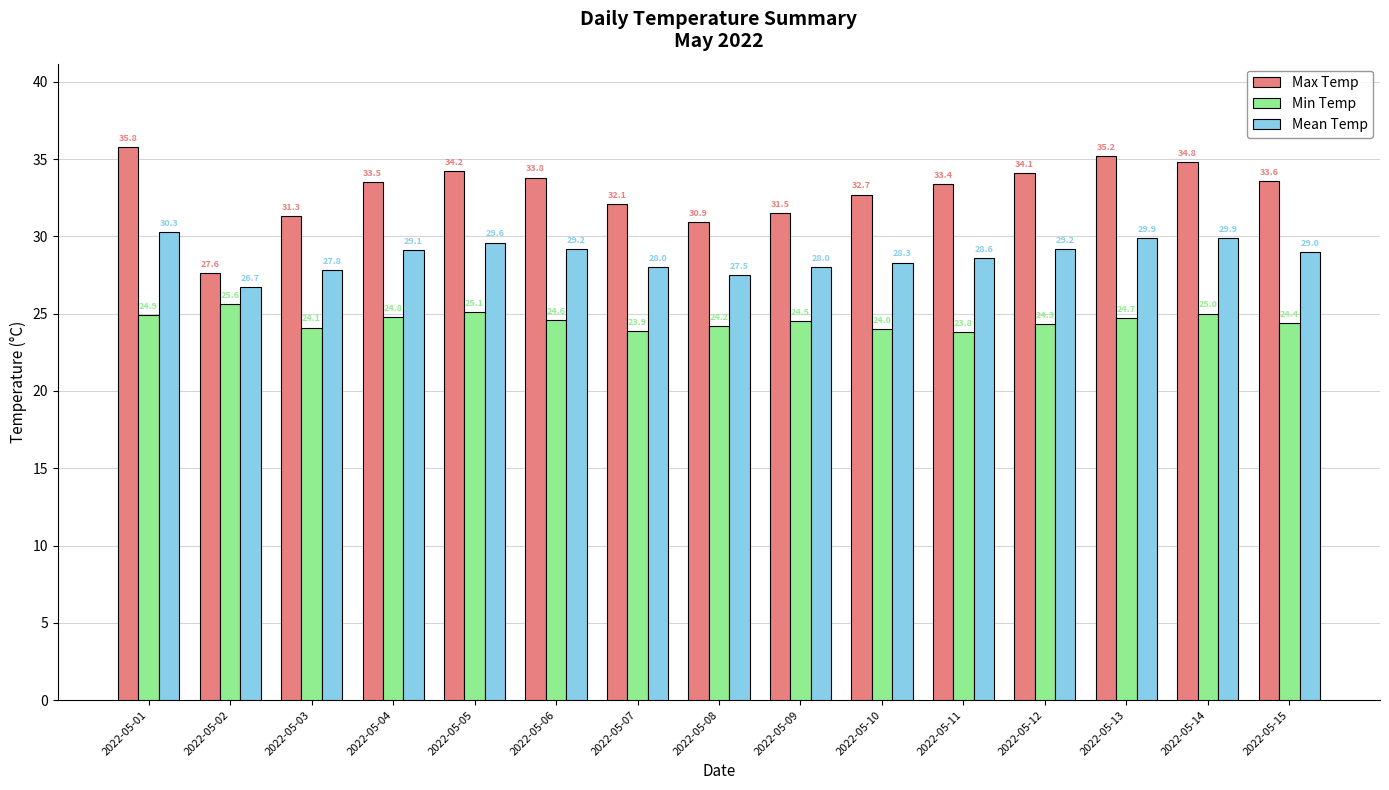

What is the minimum value for Min Temp?

23.8